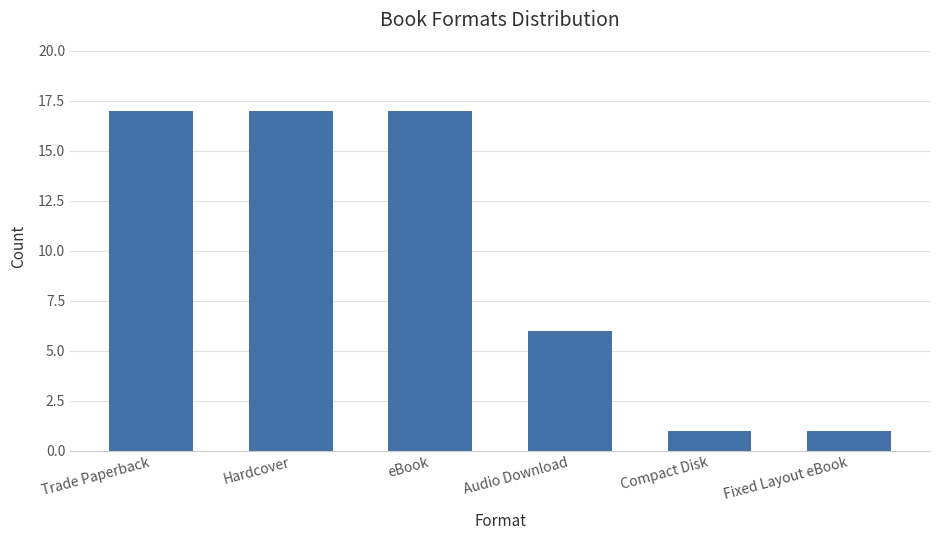

The value at Audio Download is 9. True or false?

False